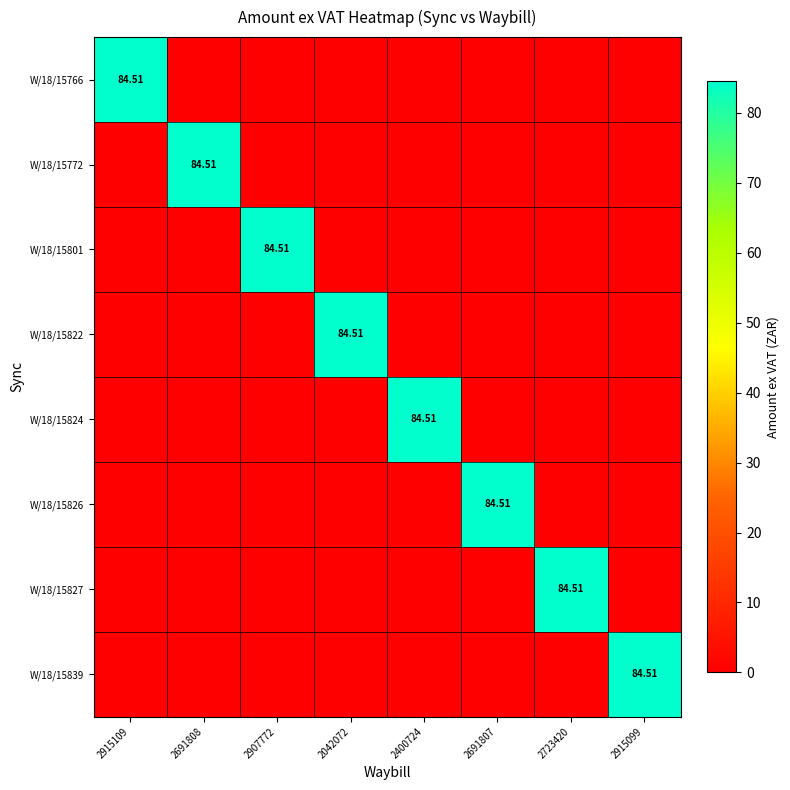

What is the sum of the W/18/15827 values at 2723420 and 2691807?

84.5